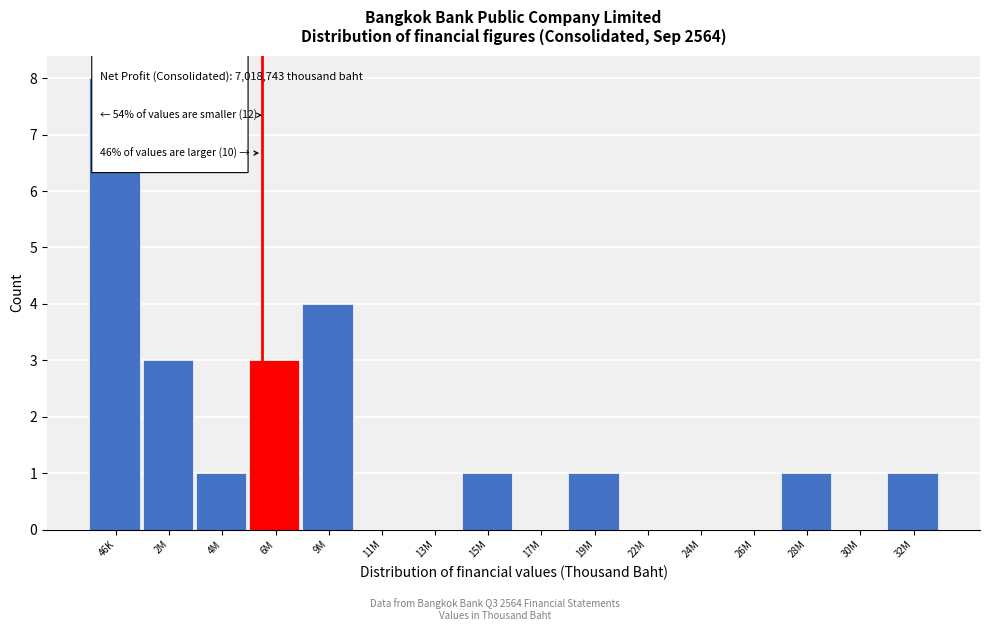

Reading left to right, transcribe all the data shown in this chart.

46K=8	2M=3	4M=1	6M=3	9M=4	11M=0	13M=0	15M=1	17M=0	19M=1	22M=0	24M=0	26M=0	28M=1	30M=0	32M=1